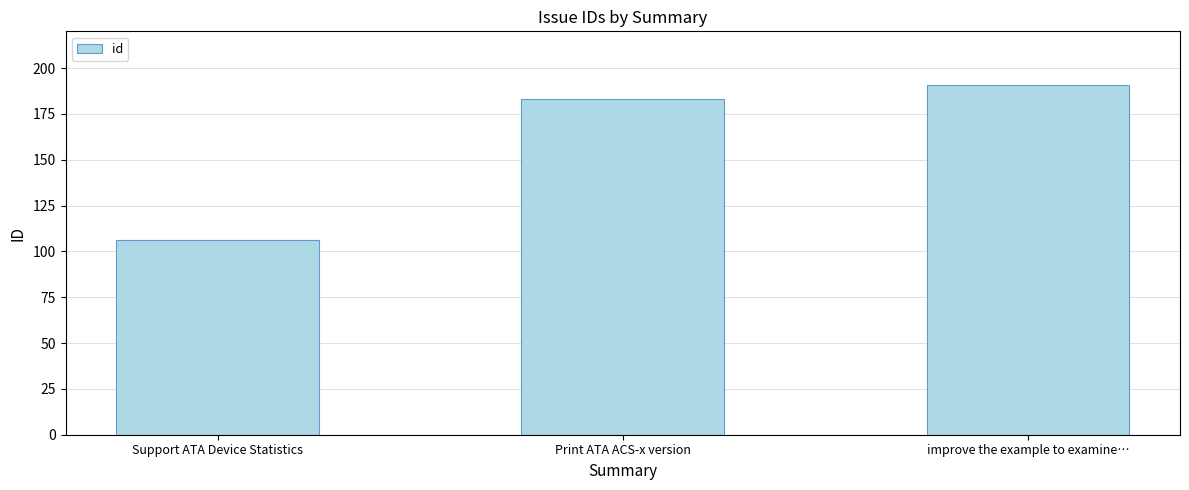

List the labels in order of value, largest first.

improve the example to examine…, Print ATA ACS-x version, Support ATA Device Statistics